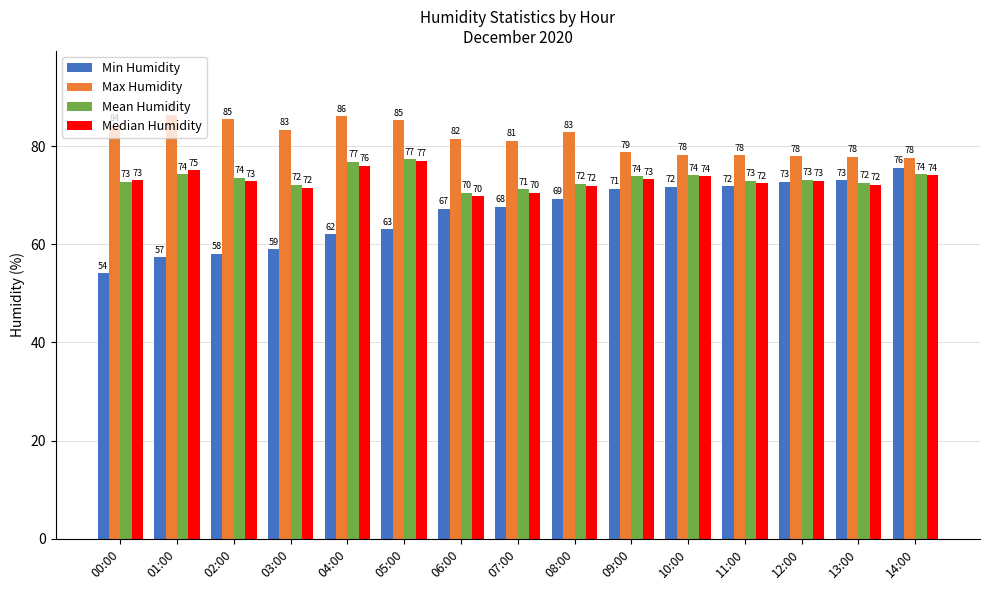

Where does the Median Humidity series first go above 72?

00:00